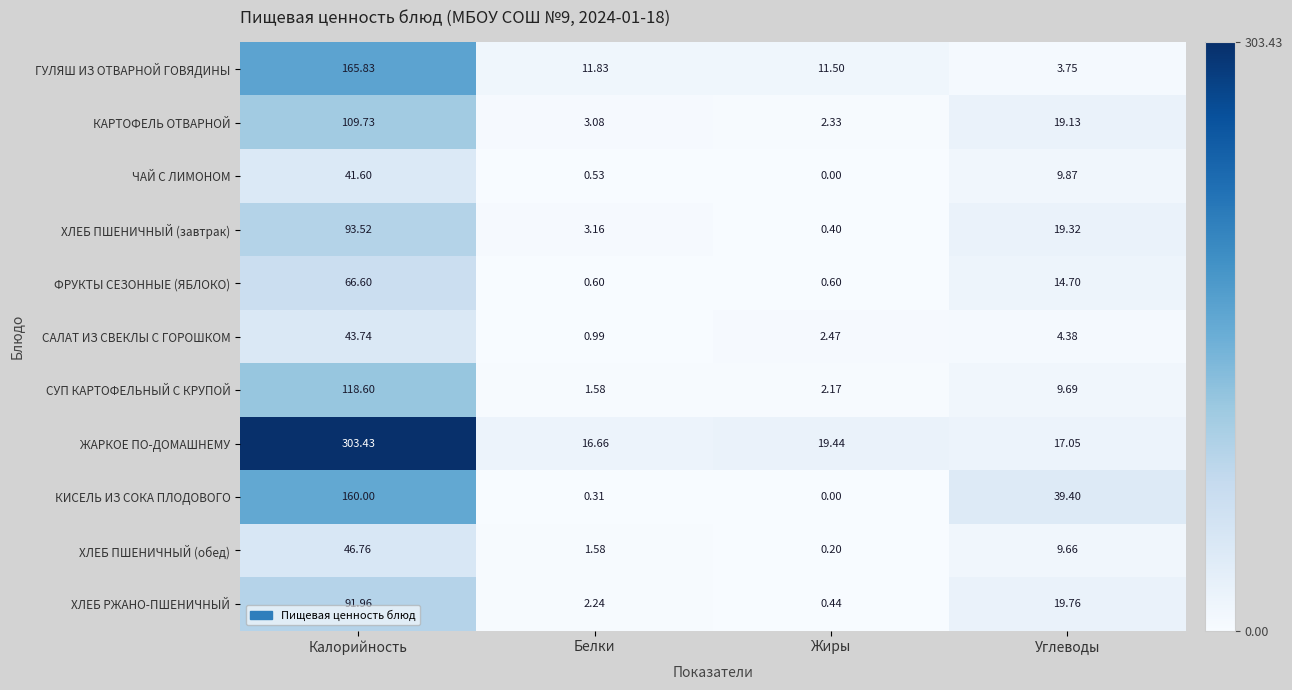

Which category has the highest value across all series?

Калорийность